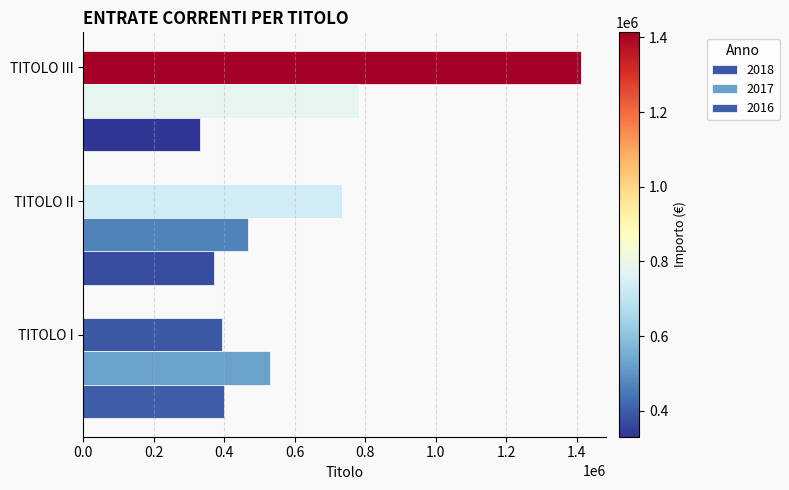

Is it true that 2017 equals 195200.2 at TITOLO II?

False